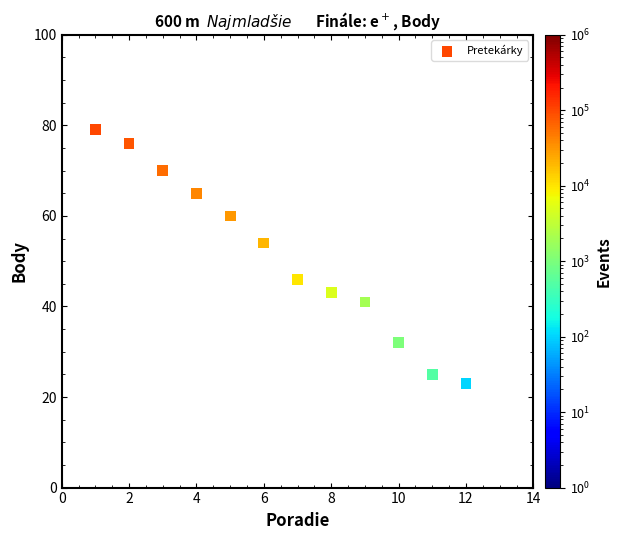

What is the average X value?

6